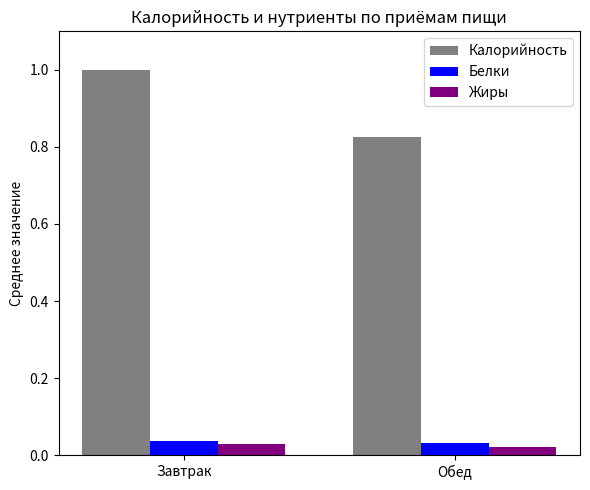

Which category has the highest value across all series?

Завтрак